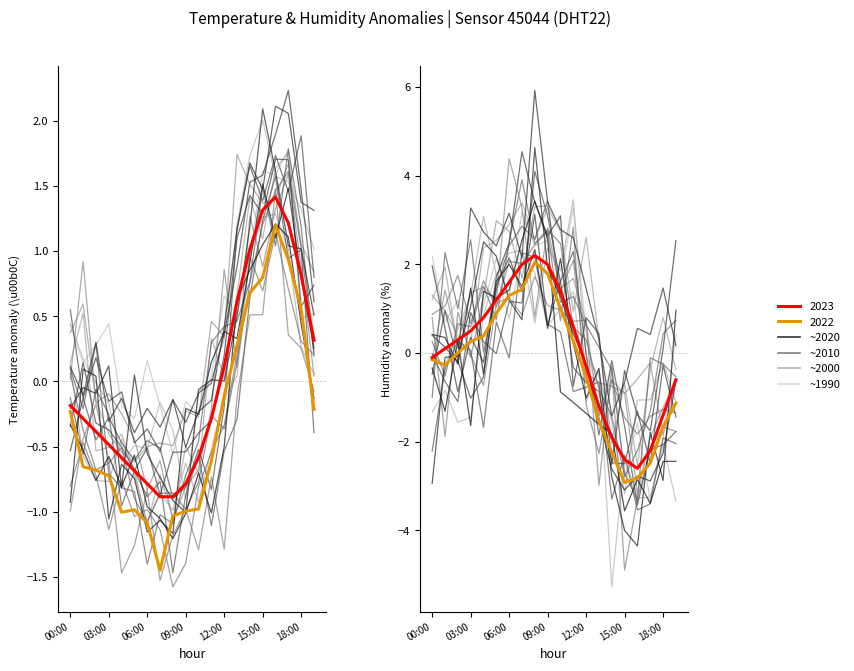

The humidity series shows -0.4 at 12:00. True or false?

False